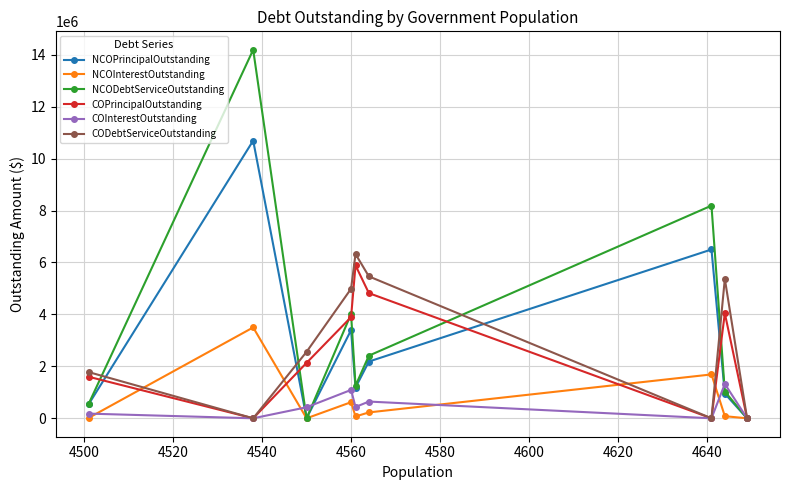

Which series has the largest range (max minus min)?

NCODebtServiceOutstanding